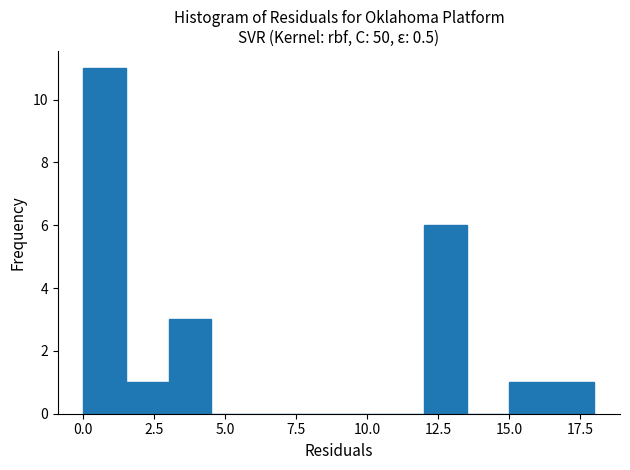

Around what value on the x-axis is the tallest bar? Give the approximate position of its centre, as read against the axis.

1.0